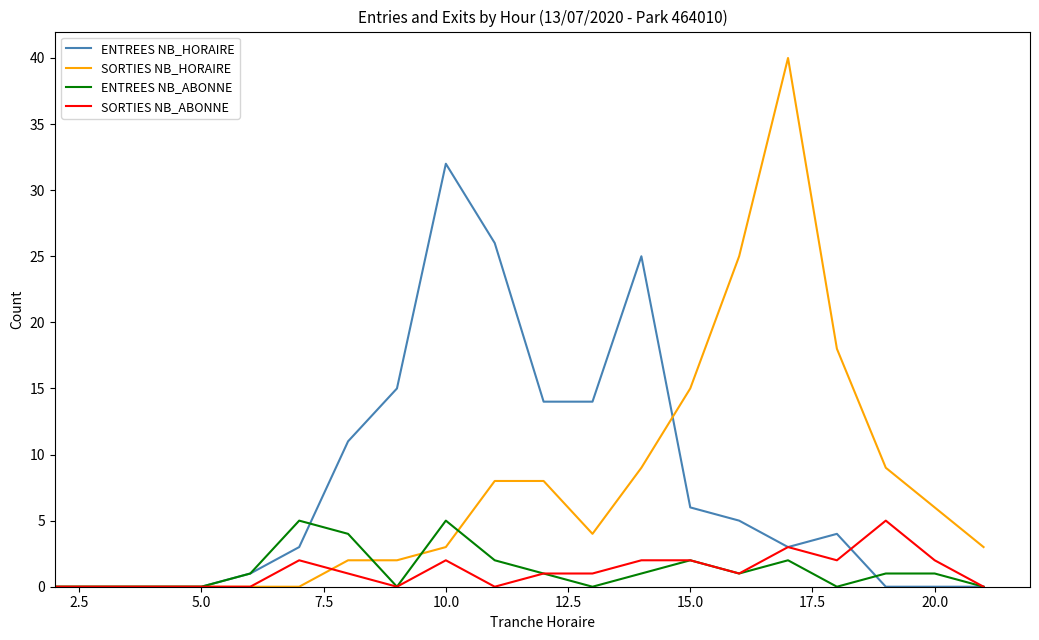

True or false: ENTREES NB_HORAIRE has more than 0 interior local peaks.

True